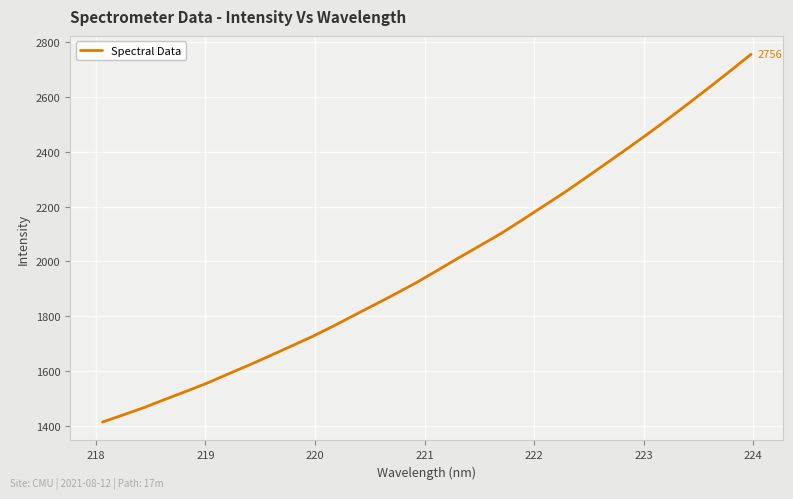

What is the smallest value displayed?

1414.2